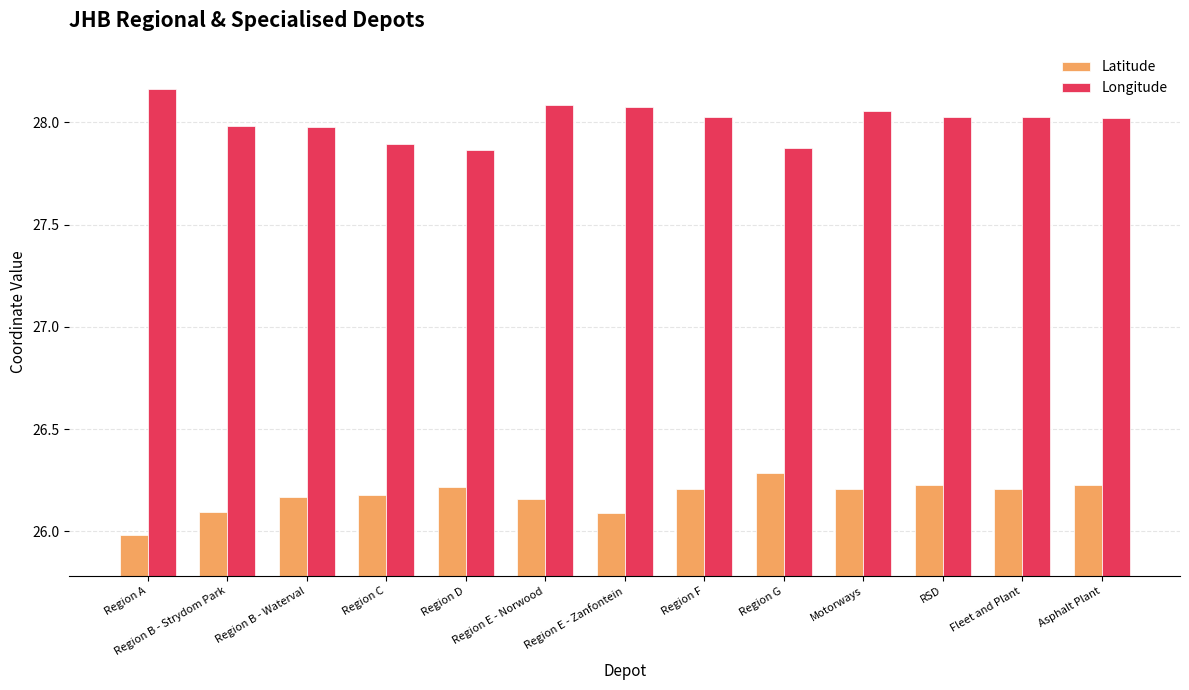

What is the smallest value displayed?

26.0